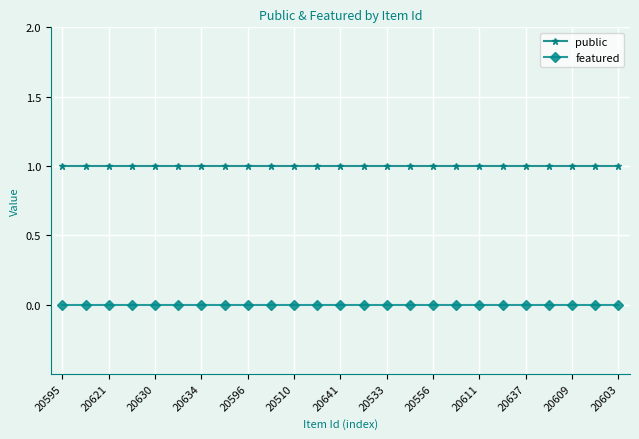

List the series in order of their peak value, highest first.

public, featured